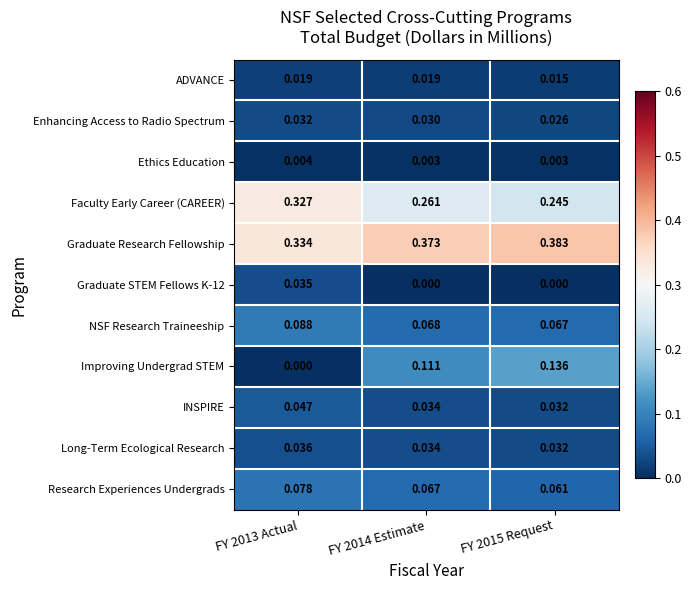

Which series has the widest spread of values?

Improving Undergrad STEM